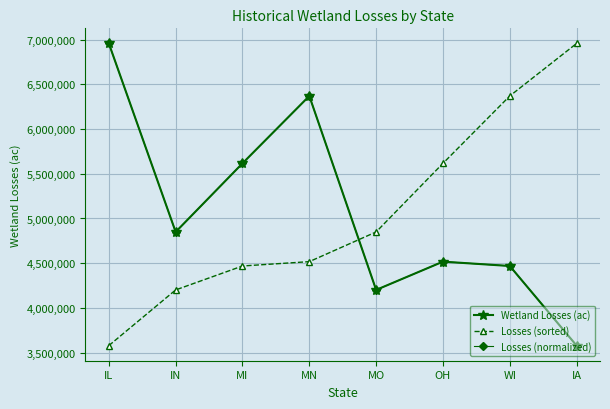

What value does the Losses (sorted) series have at MI?

4468608.0